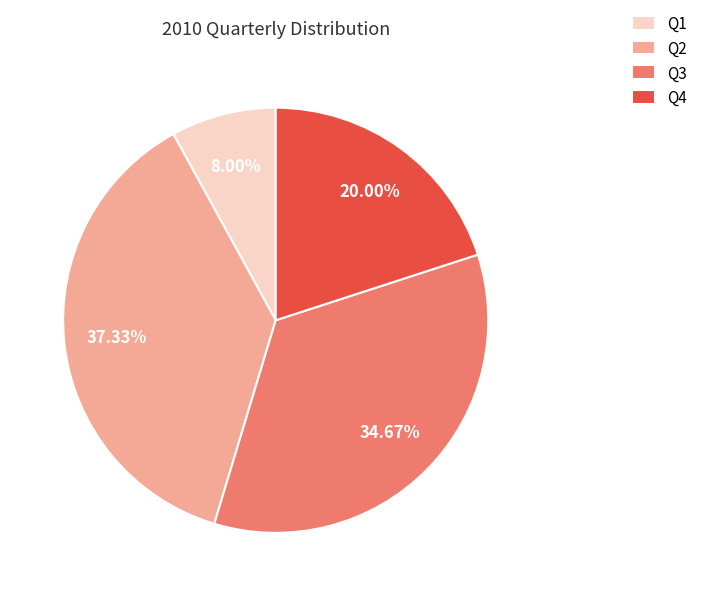

Is it true that Q3 is 35% of the pie?

True